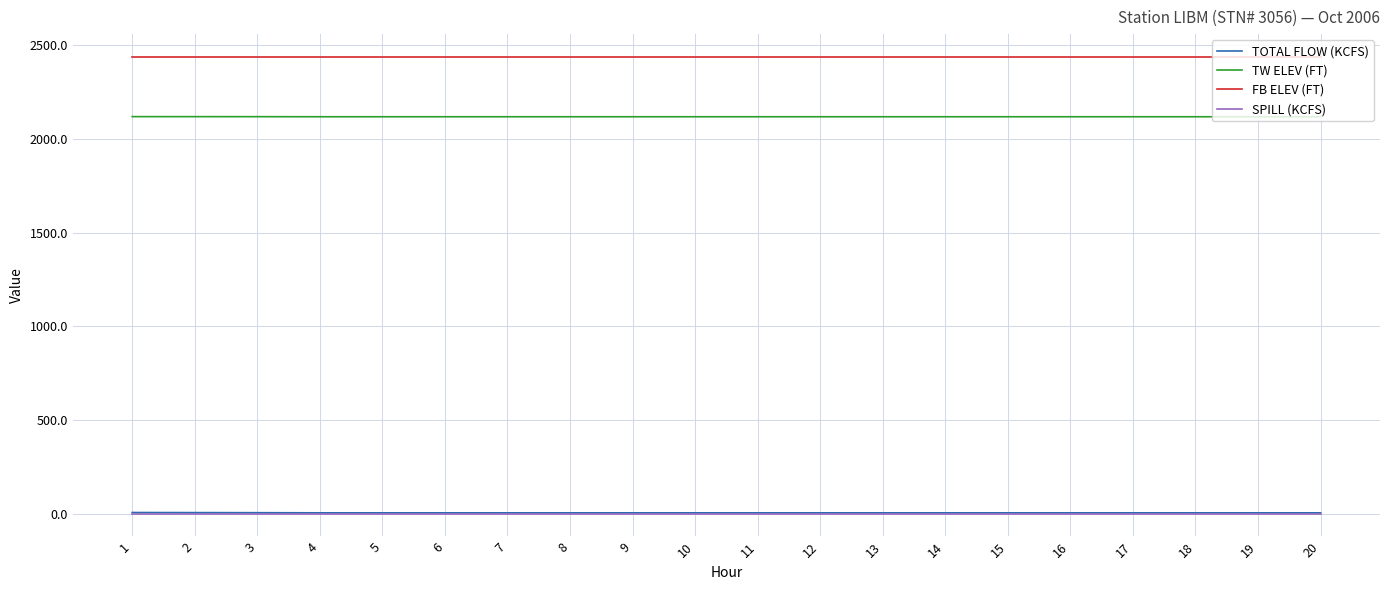

What is the highest value of the TW ELEV (FT) series?

2118.9